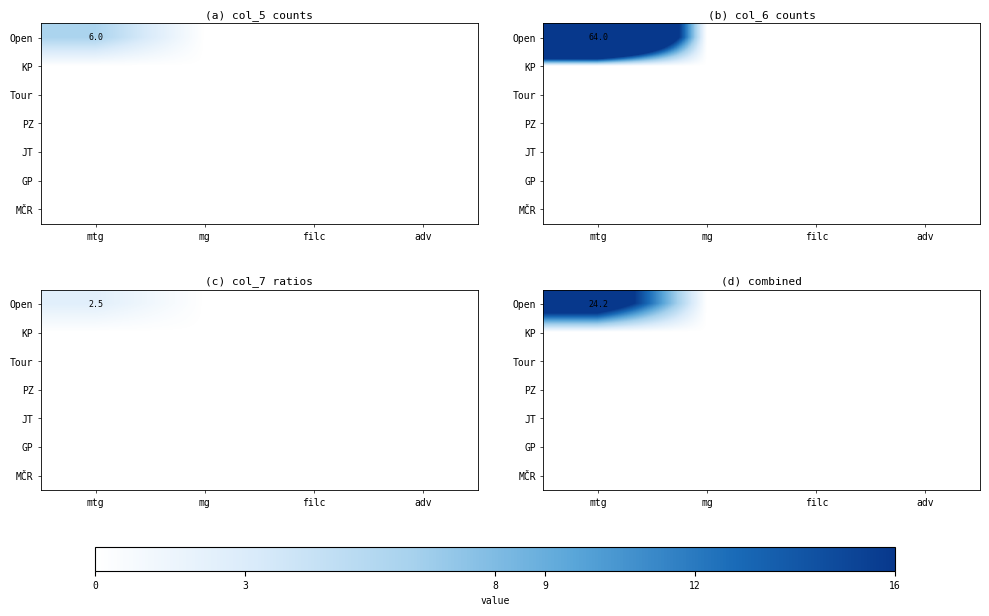

Is it true that GP equals 0.0 at mtg?

True